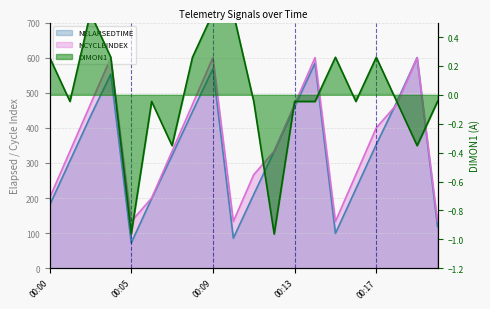

In NELAPSEDTIME, how many points are higher than both neighbors (excluding endpoints)?

4